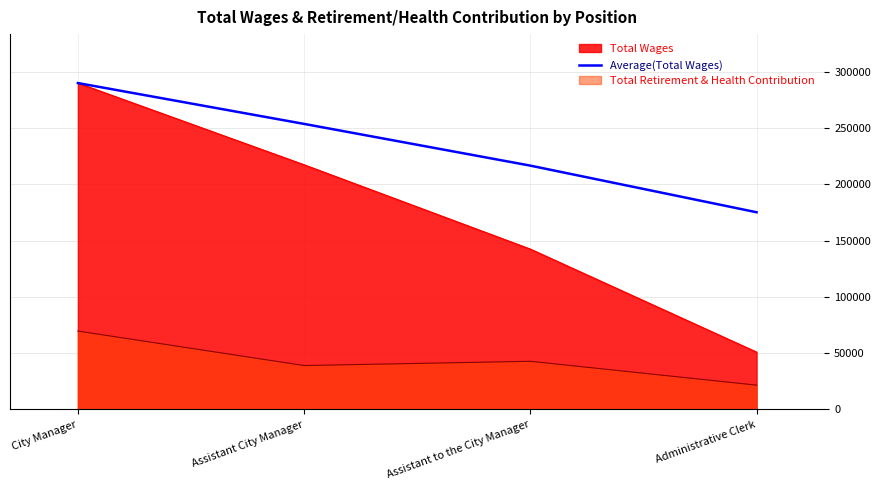

Which has a higher value, Assistant to the City Manager or Administrative Clerk?

Assistant to the City Manager